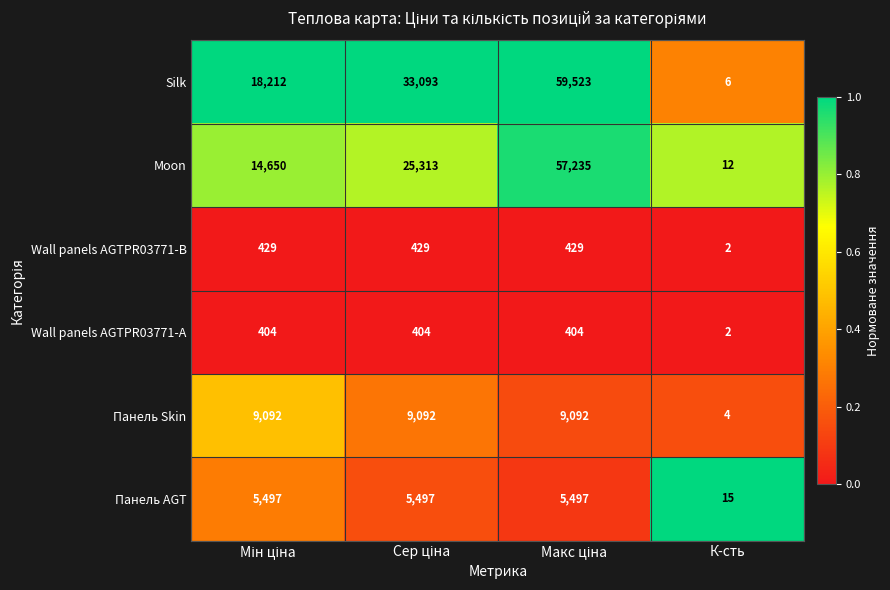

Which series has the widest spread of values?

Silk